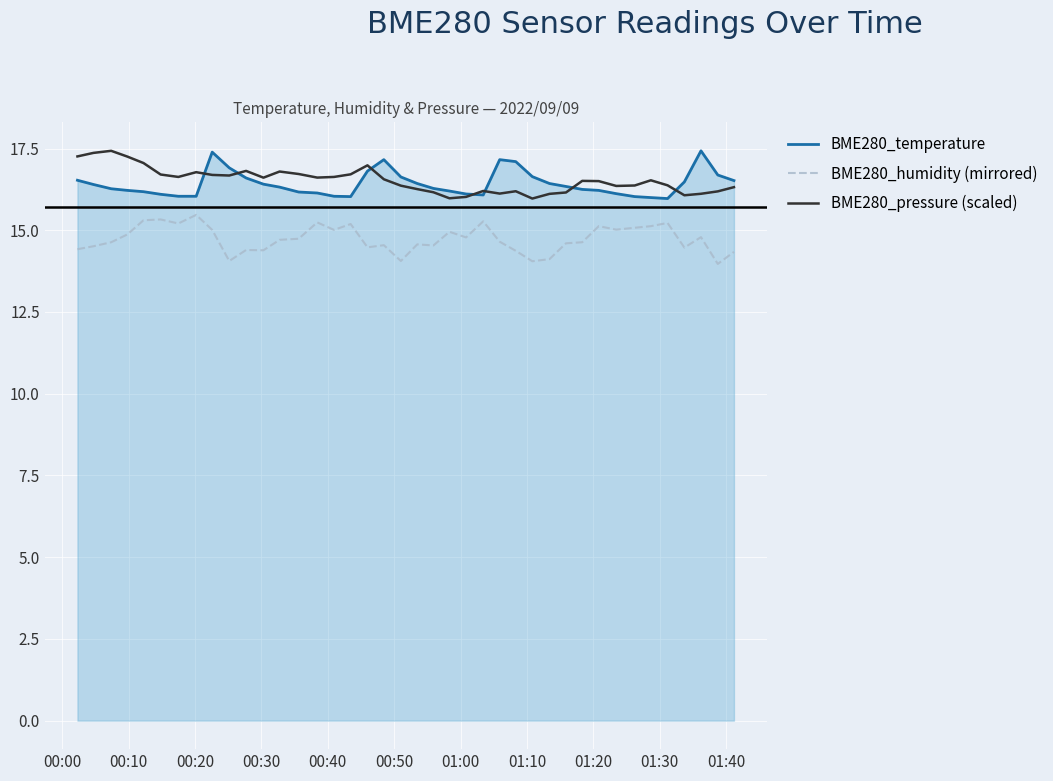

True or false: BME280_pressure (scaled) and BME280_humidity (mirrored) cross at least once.

False